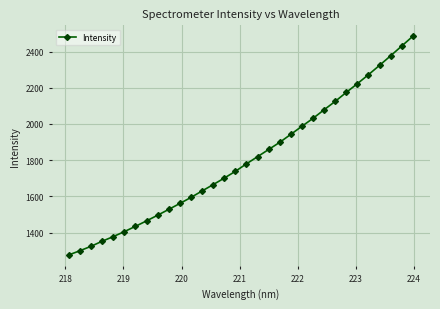

What is the difference between the second highest and second lowest values?

1131.0